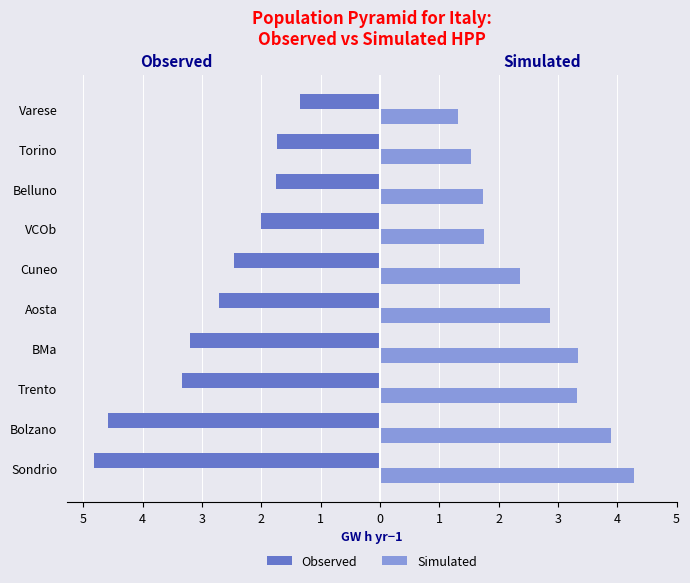

Reading left to right, transcribe all the data shown in this chart.

Observed: -4.8	-4.6	-3.3	-3.2	-2.7	-2.5	-2.0	-1.8	-1.7	-1.4
Simulated: 4.3	3.9	3.3	3.3	2.9	2.4	1.8	1.7	1.5	1.3